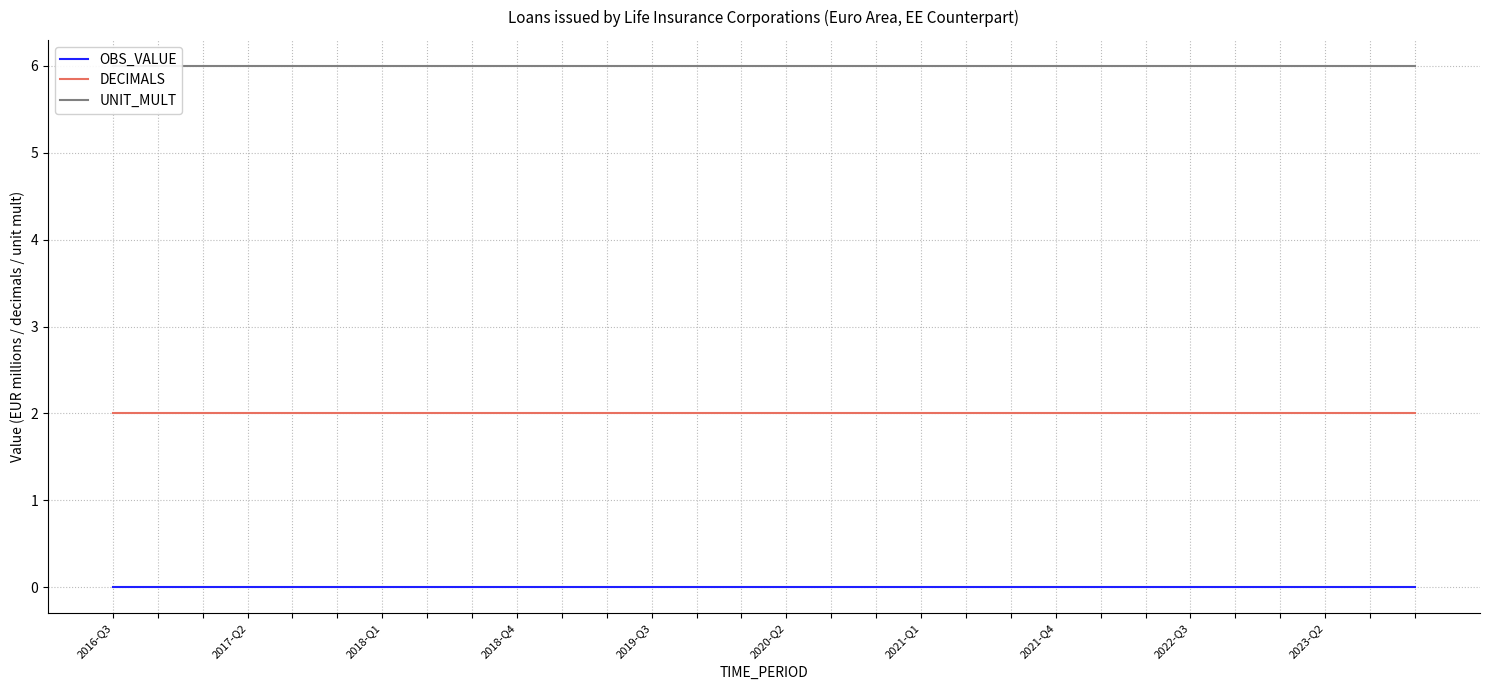

Which series has the largest total across all categories?

UNIT_MULT